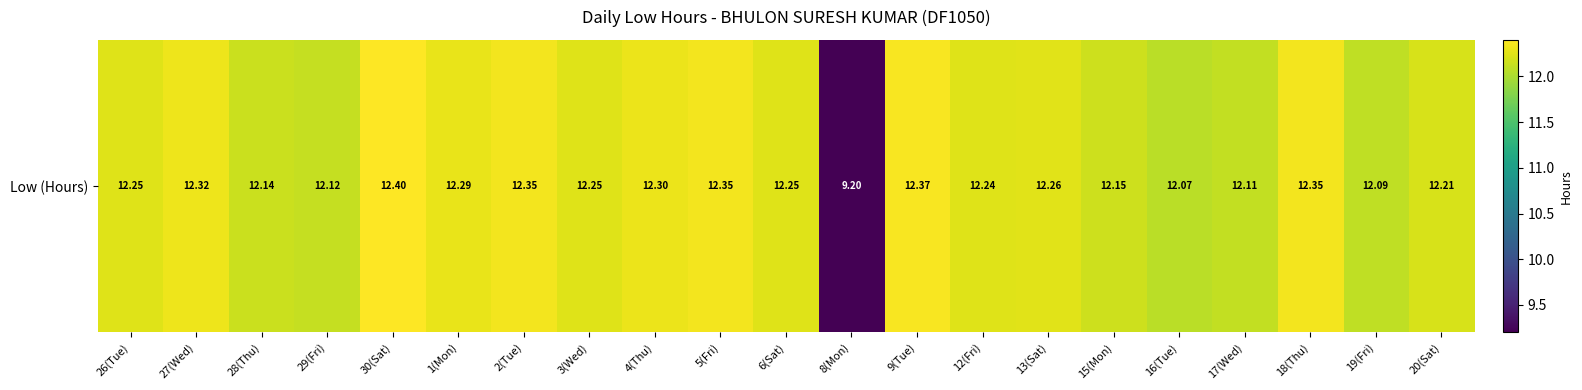

The value at 30(Sat) is 12.4. True or false?

True